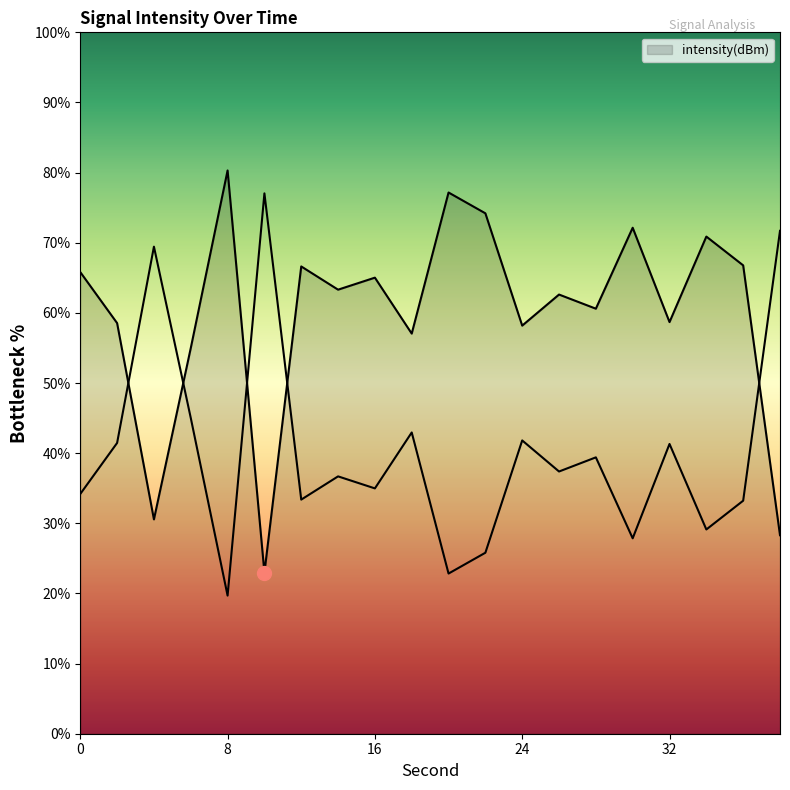

List the labels in order of value, largest first.

8, 20, 22, 30, 34, 36, 12, 0, 16, 14, 26, 28, 32, 2, 24, 18, 6, 4, 38, 10